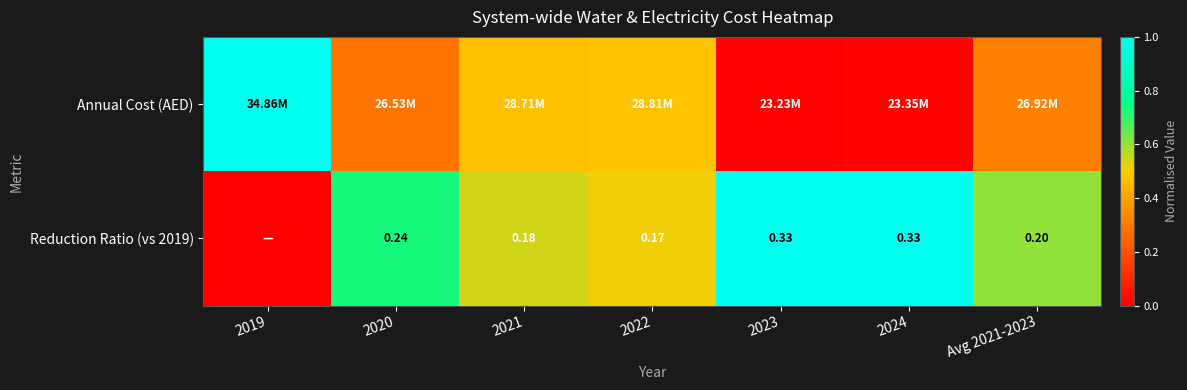

True or false: Reduction Ratio (vs 2019) has a value of 1.0 at 2023.

True